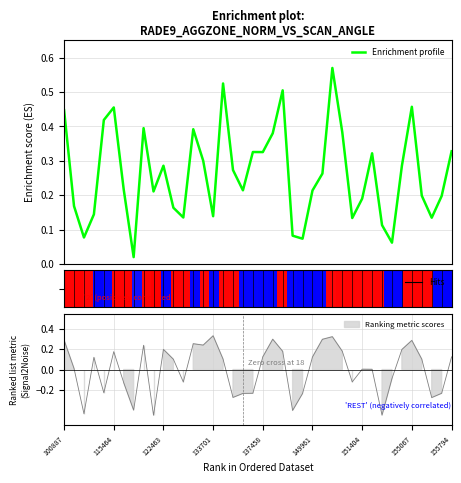

What is the label of the 17th point from the left?

16